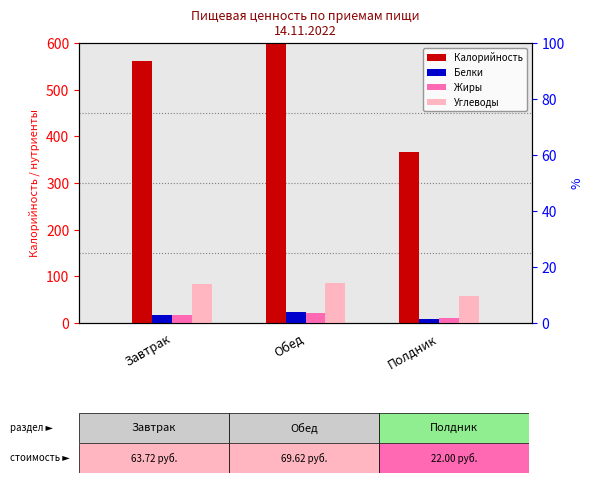

What is the value of the Белки bar at the 2nd from the left?

22.7